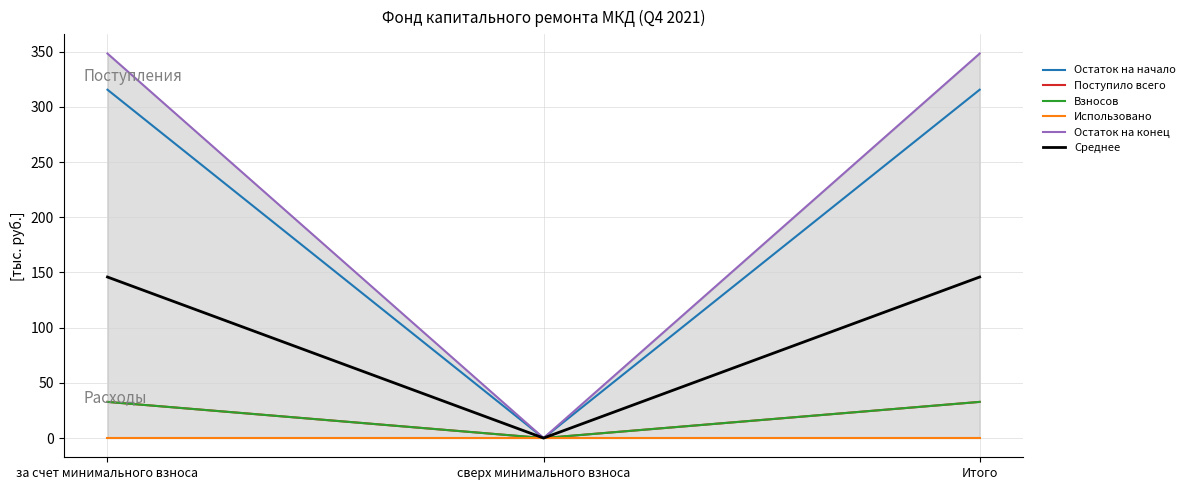

What is the value of the Остаток на конец point at the 1st from the left?

348.2